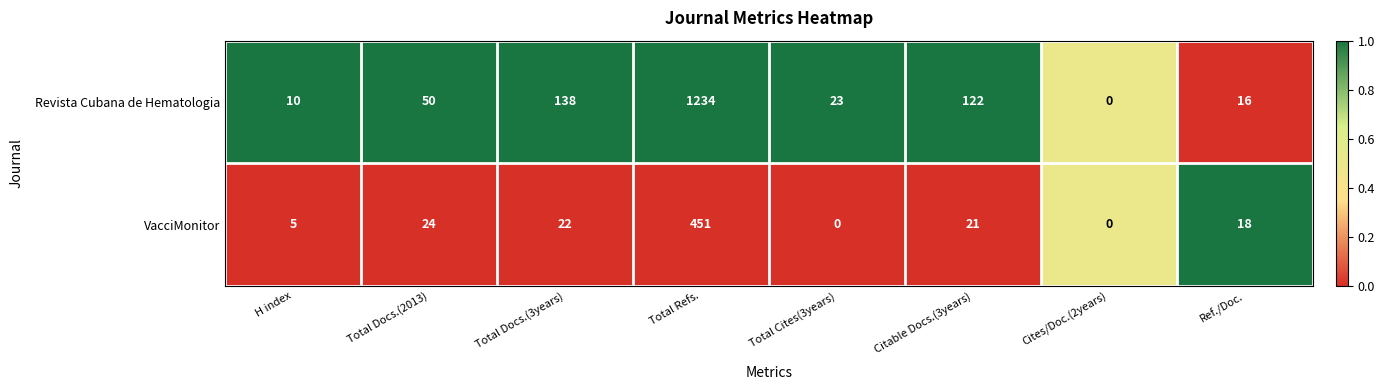

At which category is the sum across all series the highest?

Total Refs.